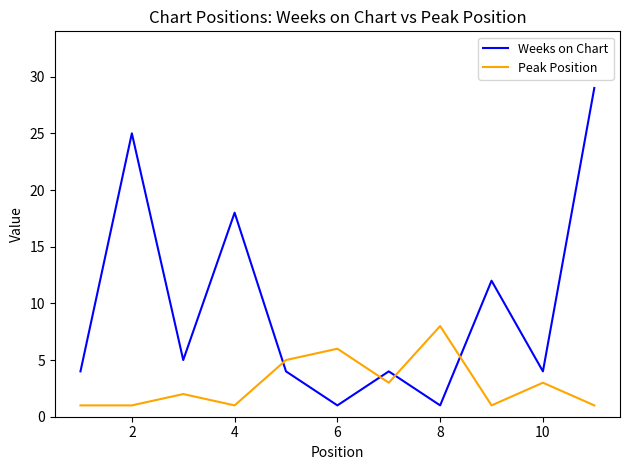

What is the difference between the maximum and minimum values in the Weeks on Chart series?

28